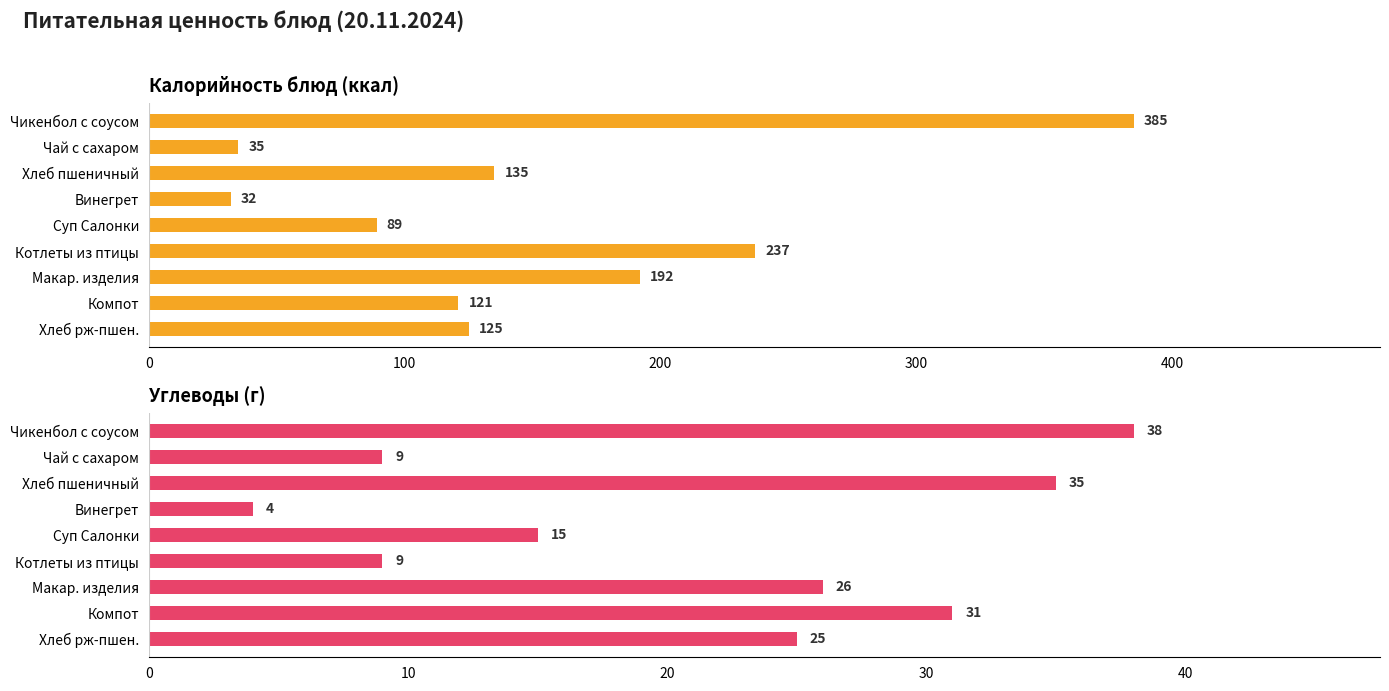

Is it true that Углеводы equals 17 at Компот?

False